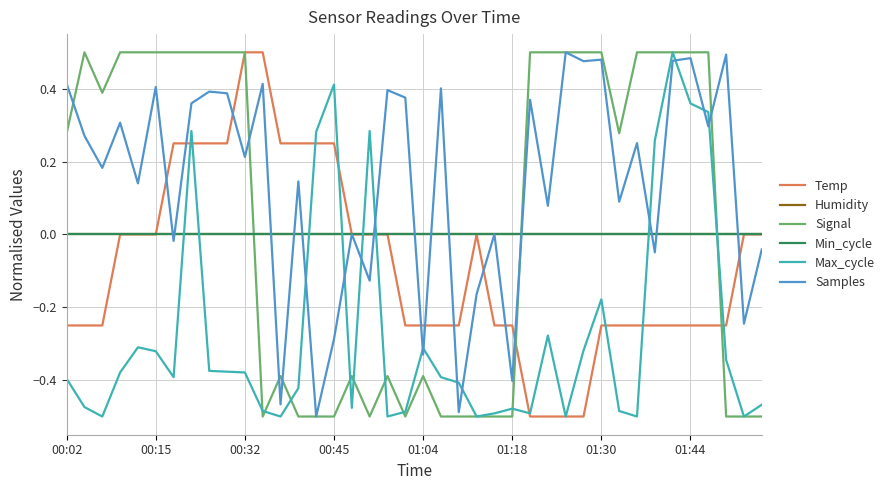

Does the chart have visible grid lines?

Yes